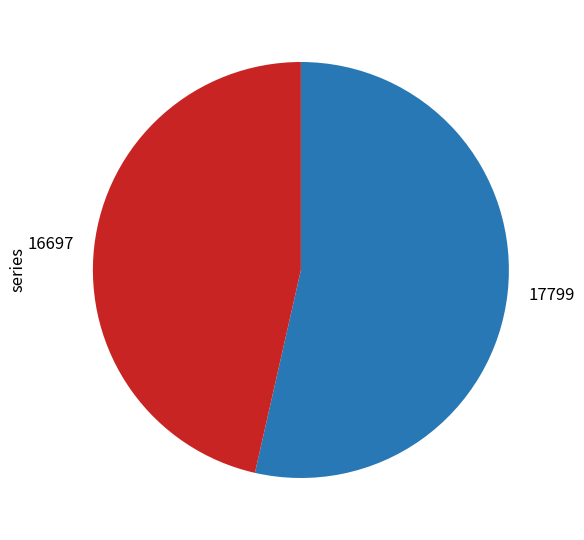

True or false: 17799 accounts for 39% of the total.

False